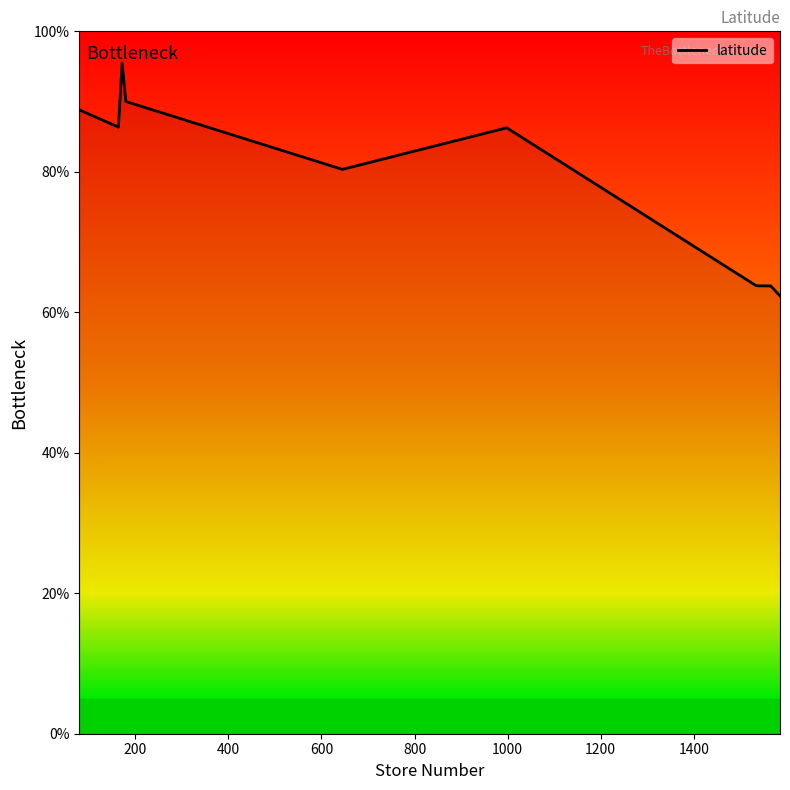

What is the minimum value shown in the chart?

62.3